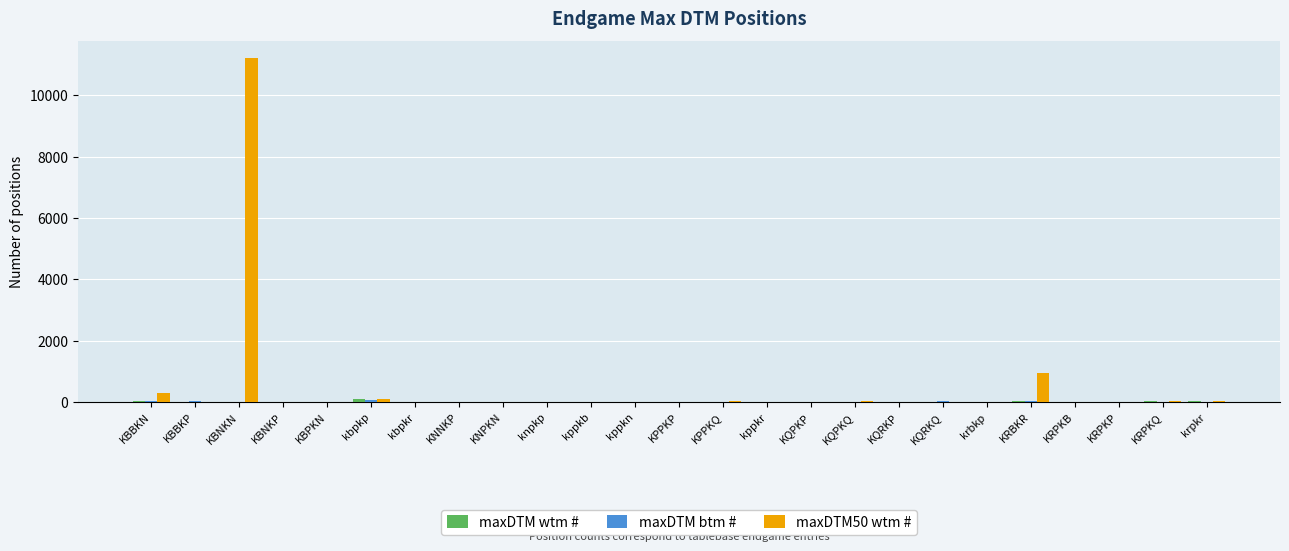

Are the bars grouped side by side (vs. stacked)?

Yes